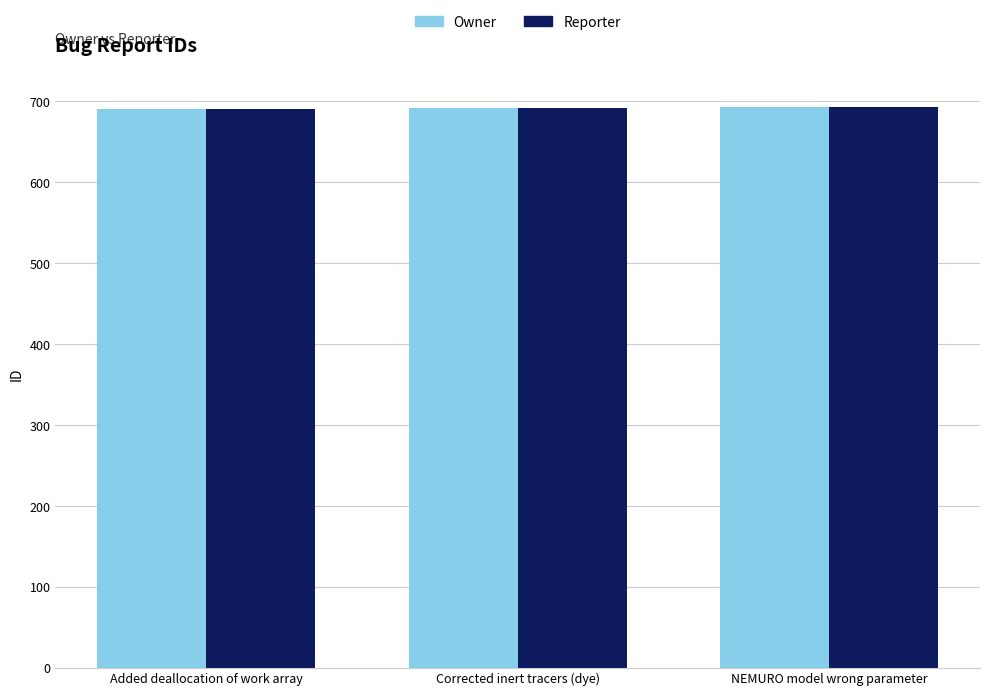

What is the sum of all Reporter values?

2076